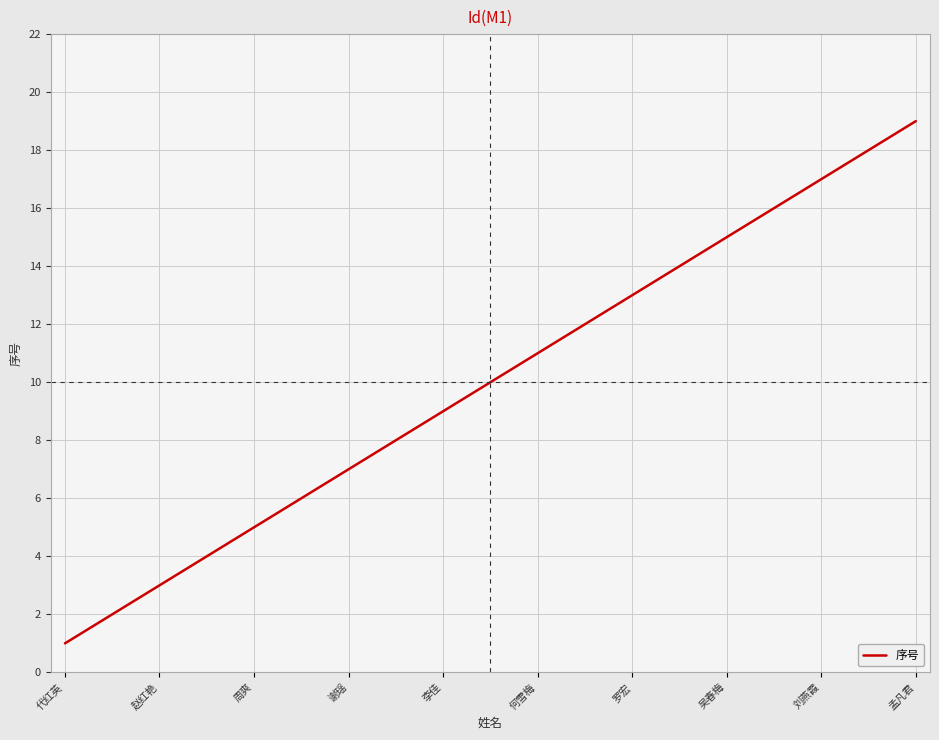

What is the smallest value displayed?

1